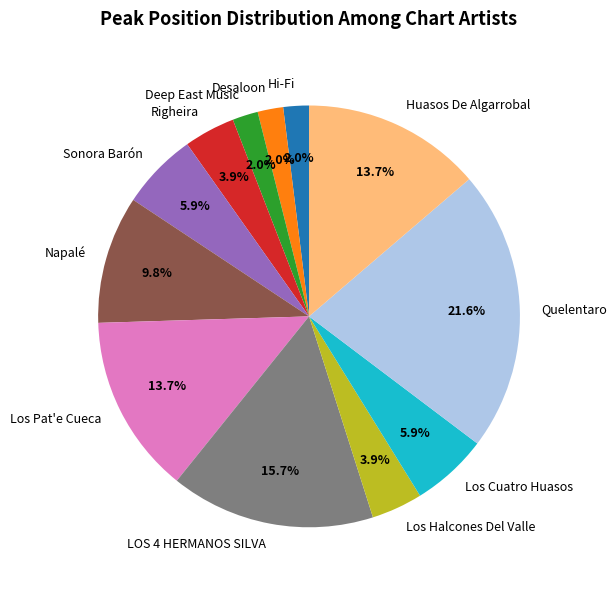

To the nearest percent, what is the difference between the LOS 4 HERMANOS SILVA and Sonora Barón slice percentages?

10%